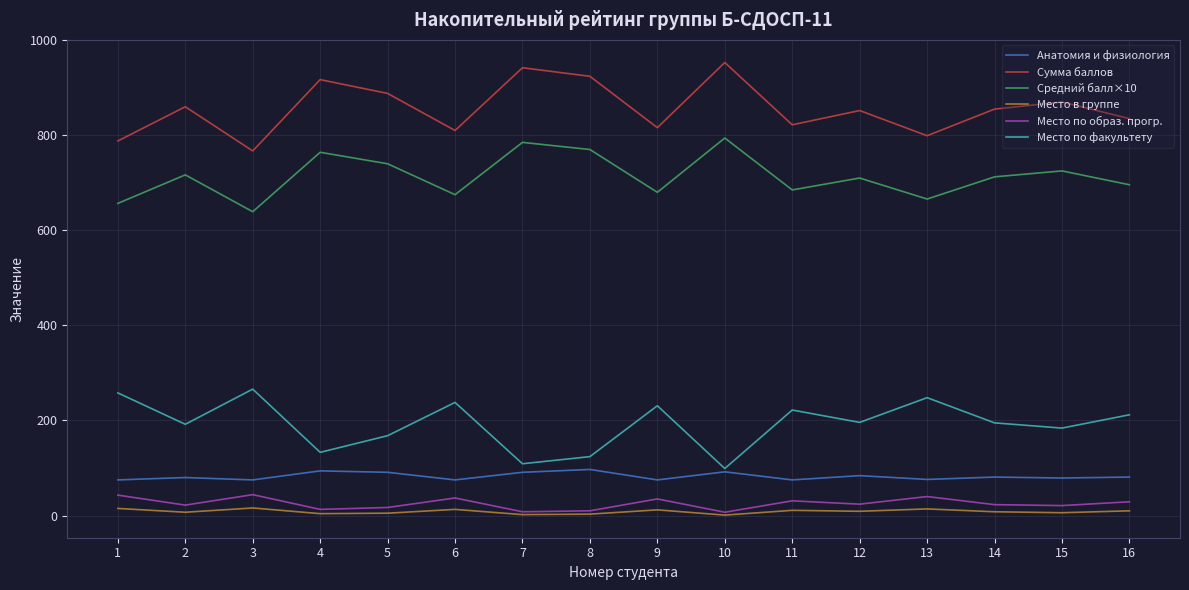

Which category has the highest value in the Средний балл×10 series?

10